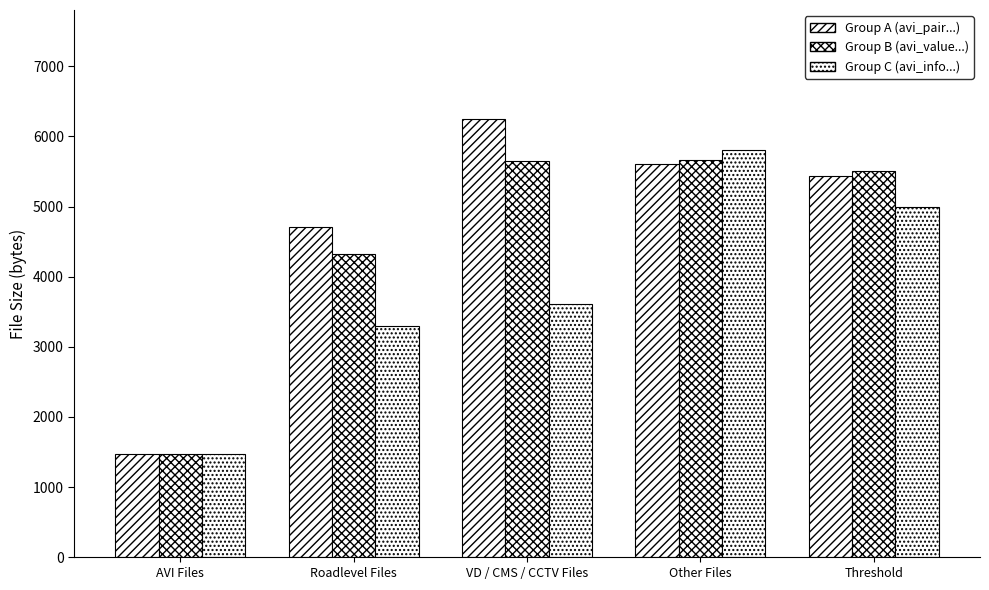

What is the label of the 3rd bar from the left?

VD / CMS / CCTV Files